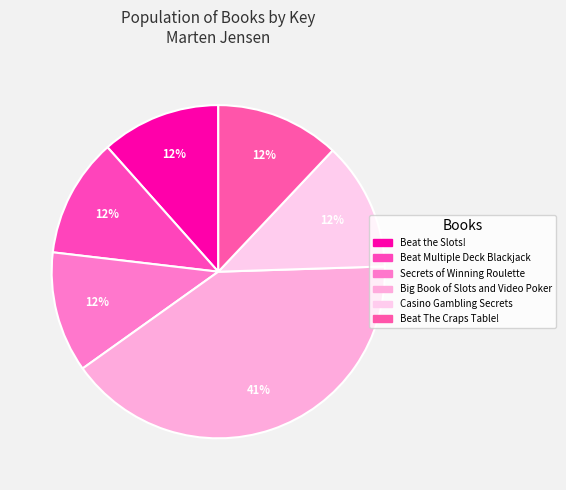

Does Big Book of Slots and Video Poker account for over 50% of the chart?

No